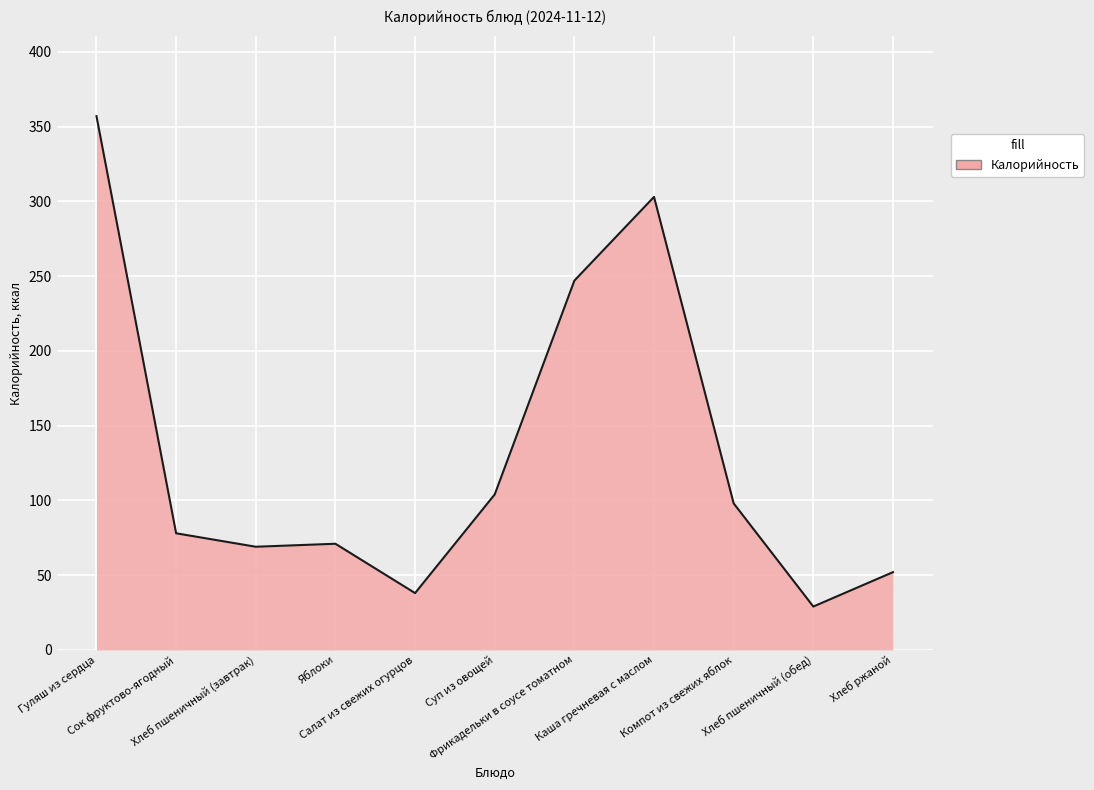

Does the chart display data point markers on the line(s)?

No